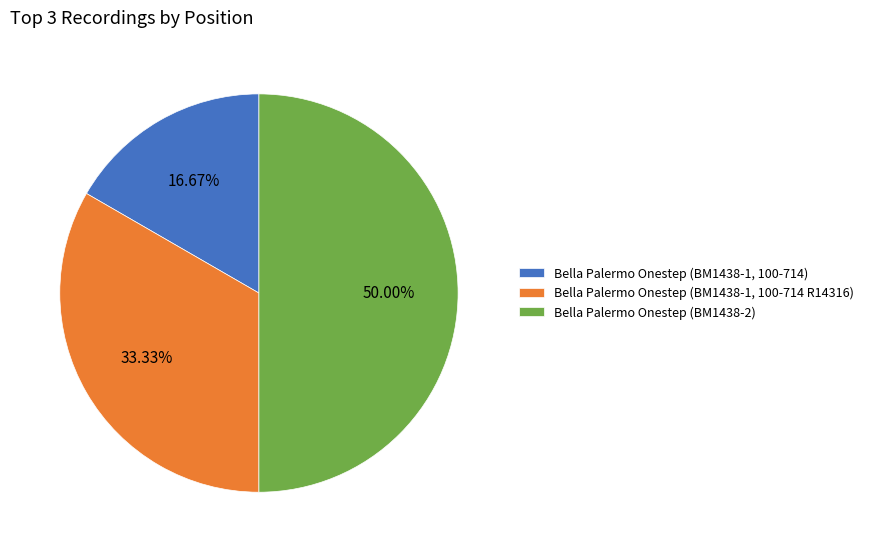

What percentage is NOT represented by Bella Palermo Onestep (BM1438-1, 100-714 R14316)?

66.7%